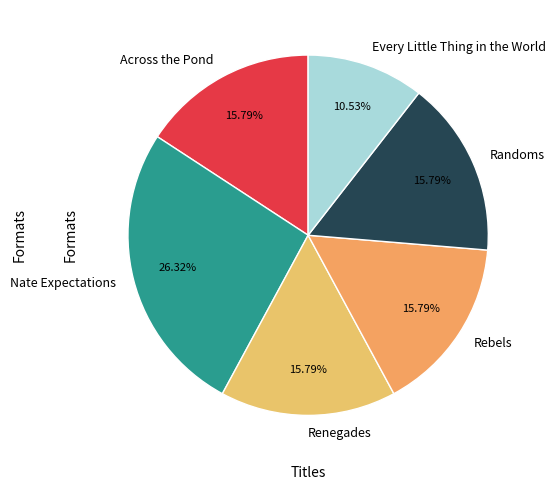

To the nearest percent, what is the average slice percentage?

17%